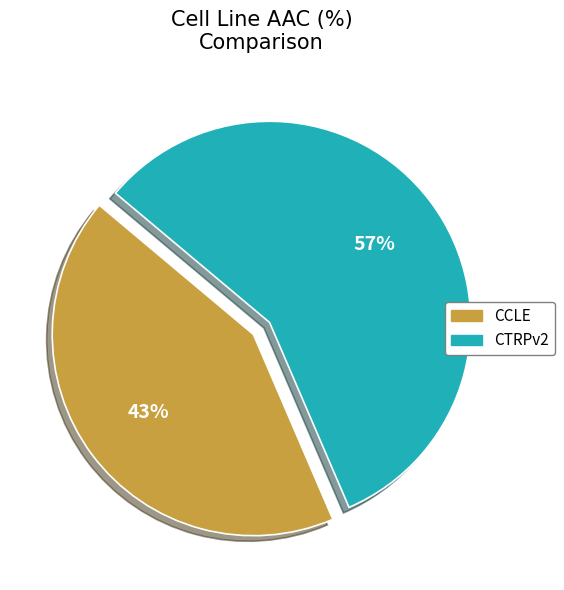

Which category accounts for the majority?

CTRPv2